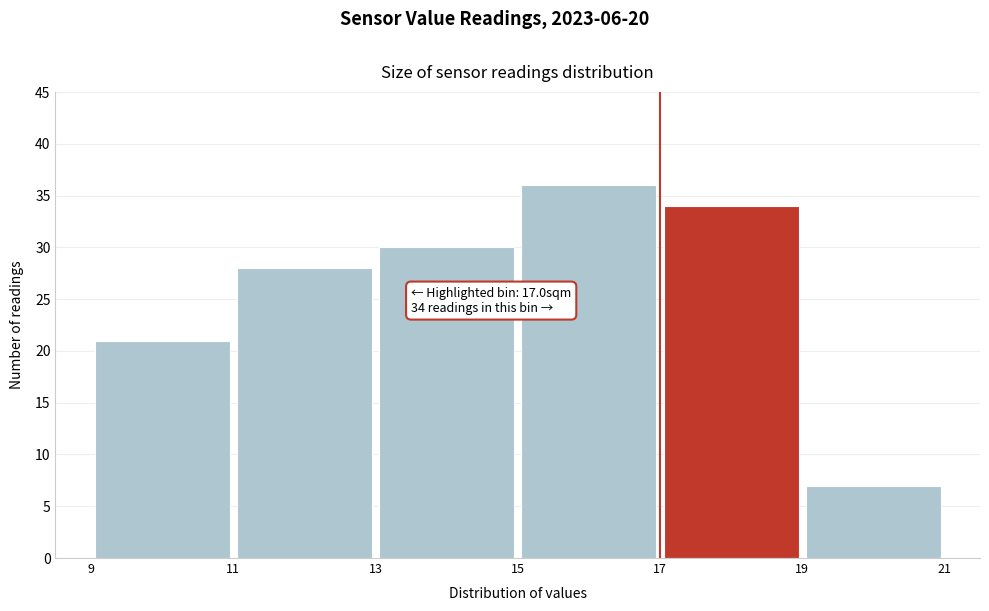

Which range on the x-axis has the tallest bar?

15 to 17